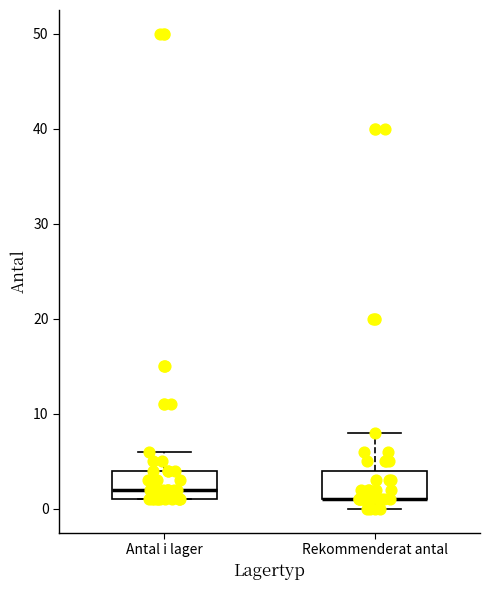

Where does the upper whisker of the box for Rekommenderat antal end on the y-axis? The values are not printed on the chart, so give them approximately, as read against the axis.

8